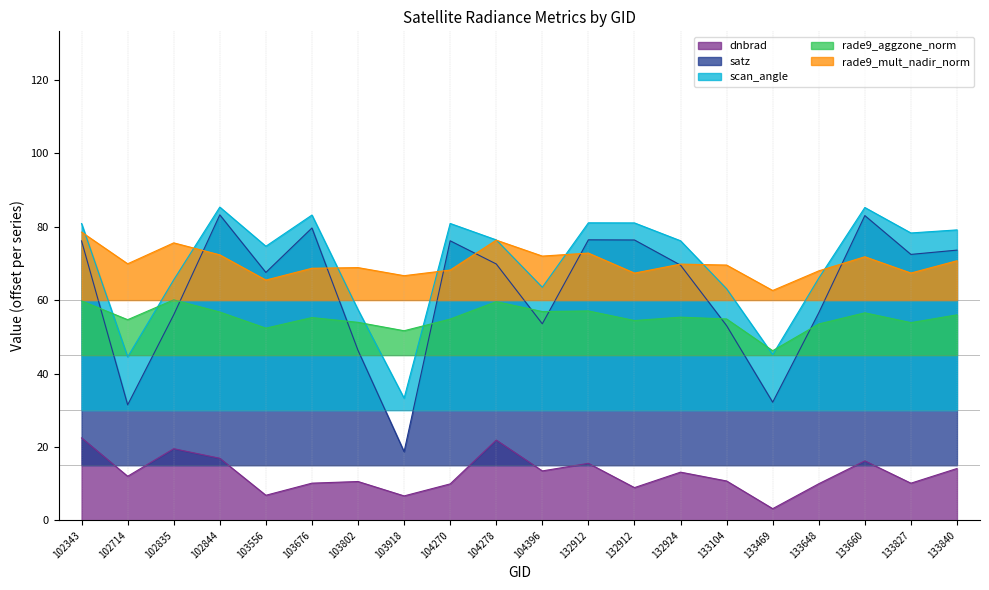

What is the average value of the satz series?

62.6